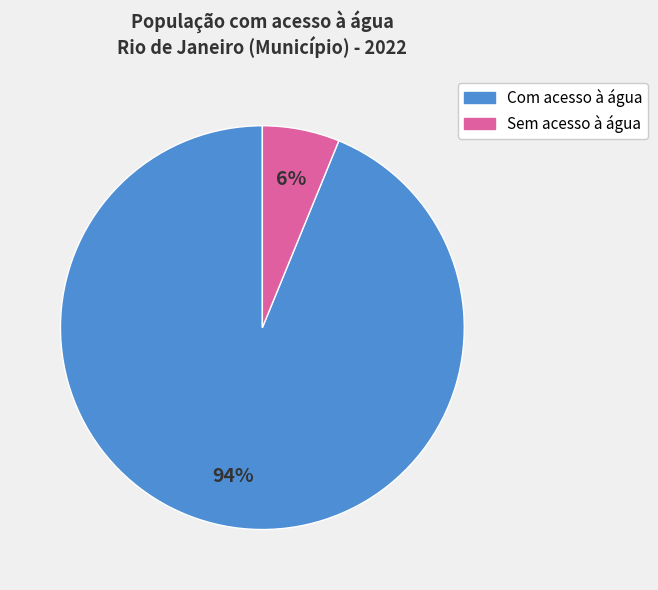

Between Com acesso à água and Sem acesso à água, which is larger?

Com acesso à água